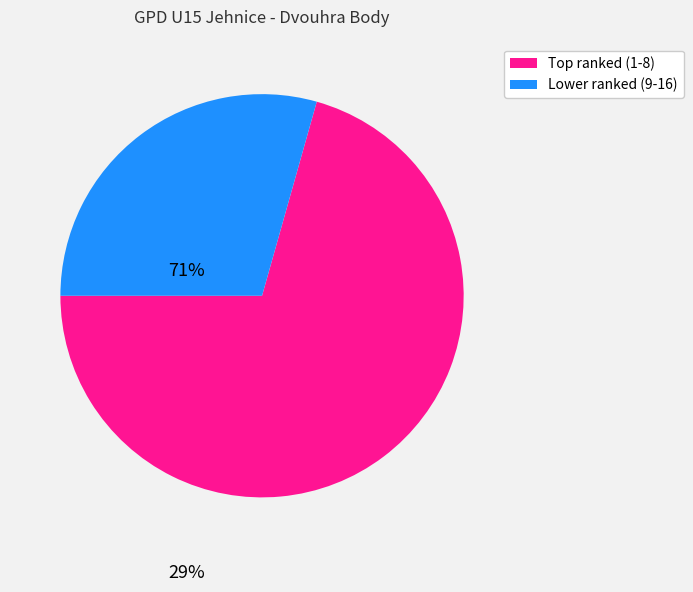

The Lower ranked (9-16) slice represents 18% of the pie. True or false?

False